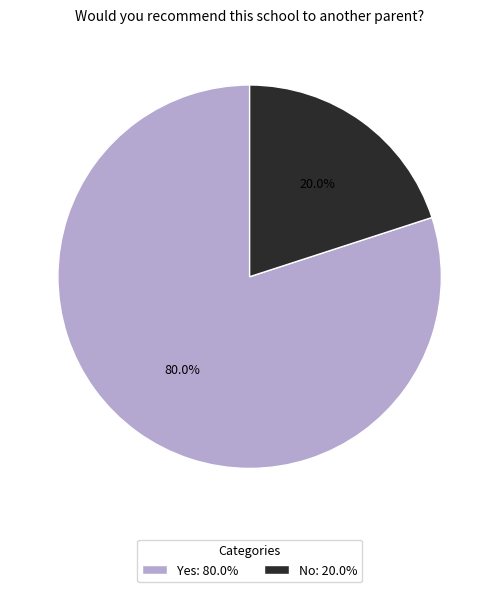

Between Yes and No, which is larger?

Yes